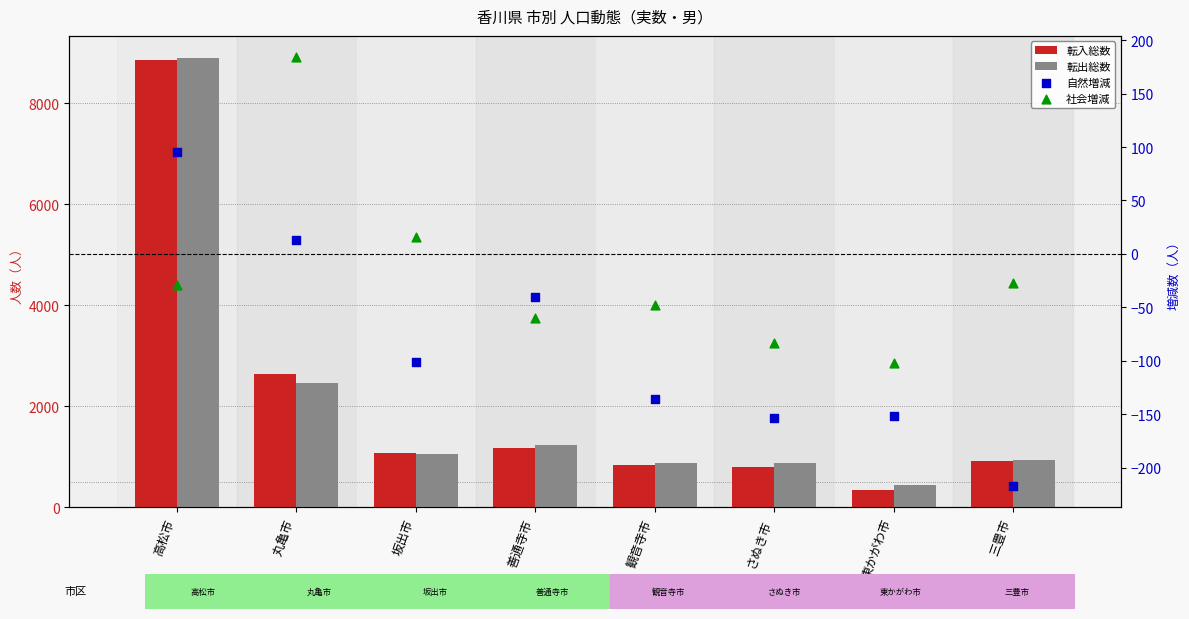

Which series contains the highest Y value?

転出総数